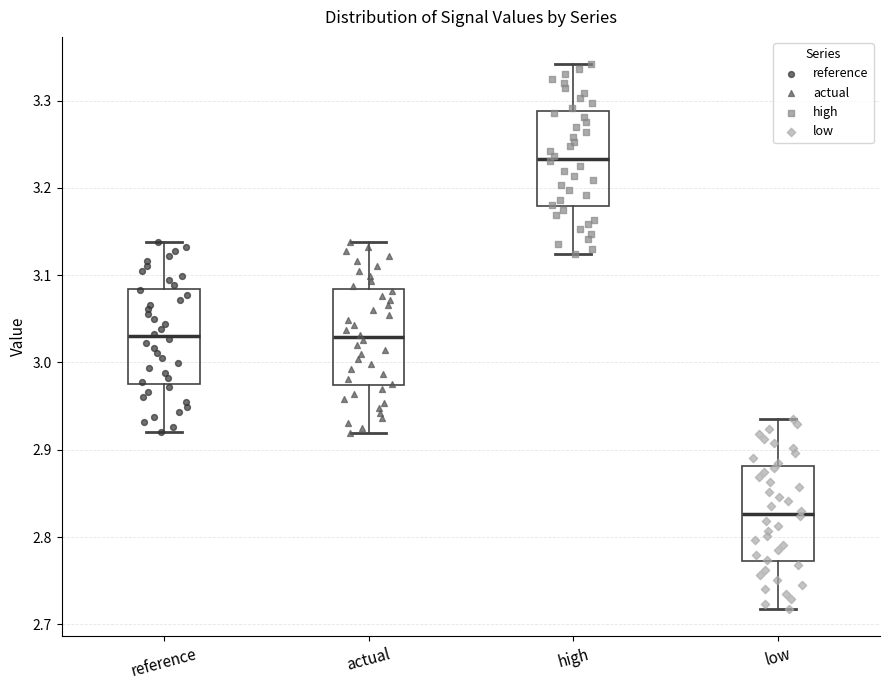

Which box's median line is the highest?

high